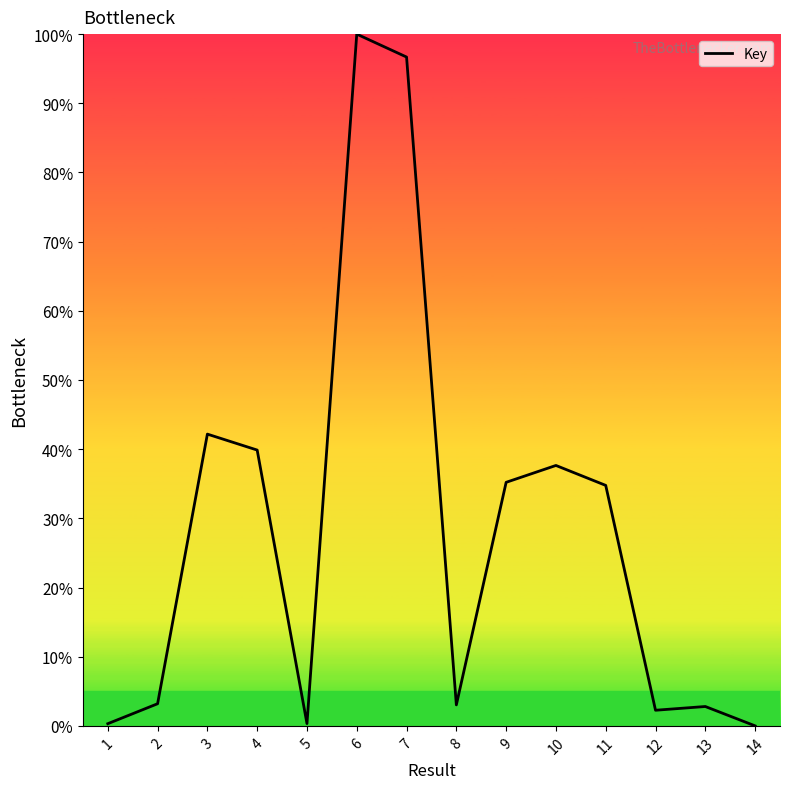

What is the average value?

28.4